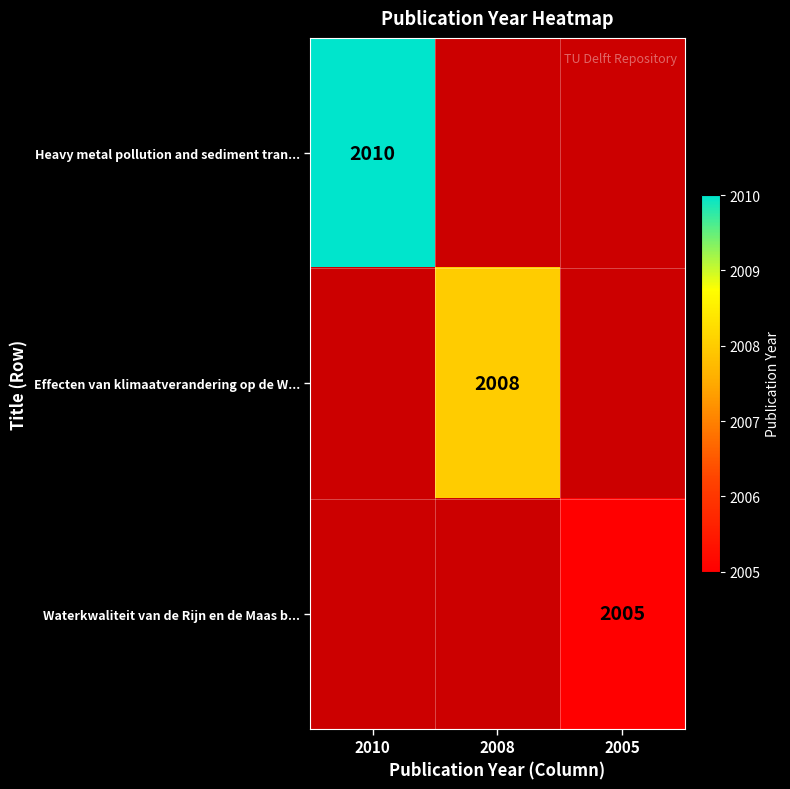

True or false: Effecten van klimaatverandering op de W... has a value of 3342 at 2008.

False